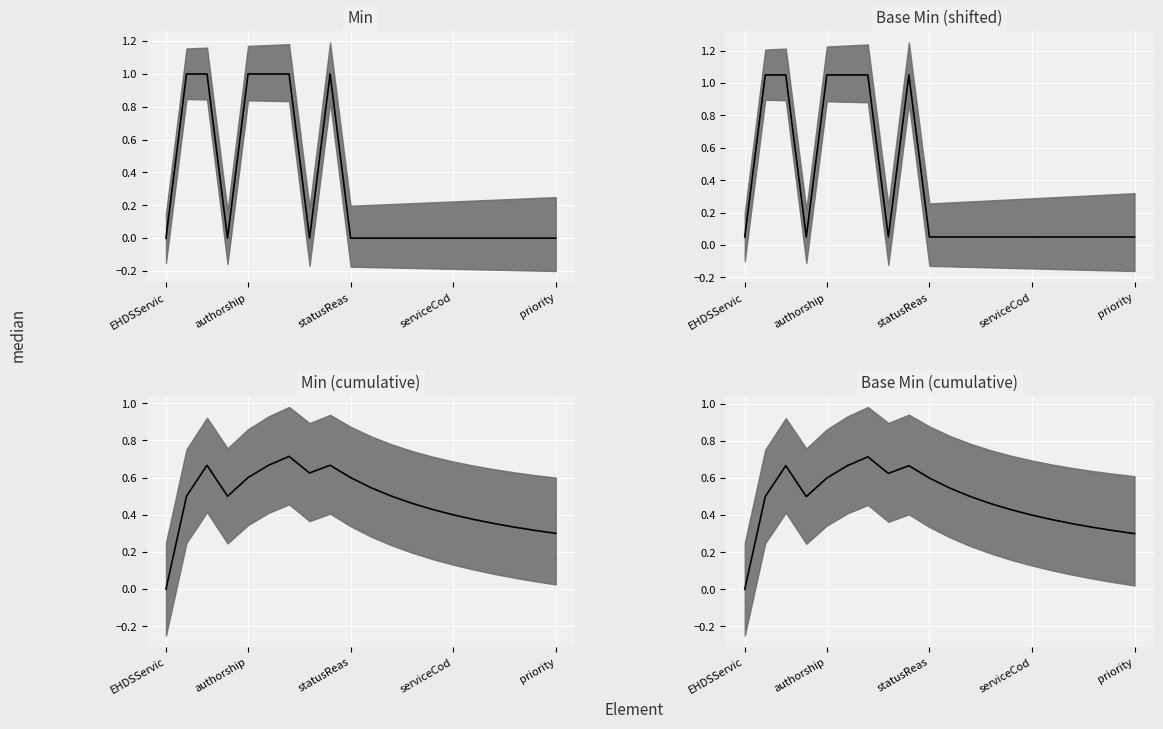

In Base Min, how many points are lower than both neighbors (excluding endpoints)?

2